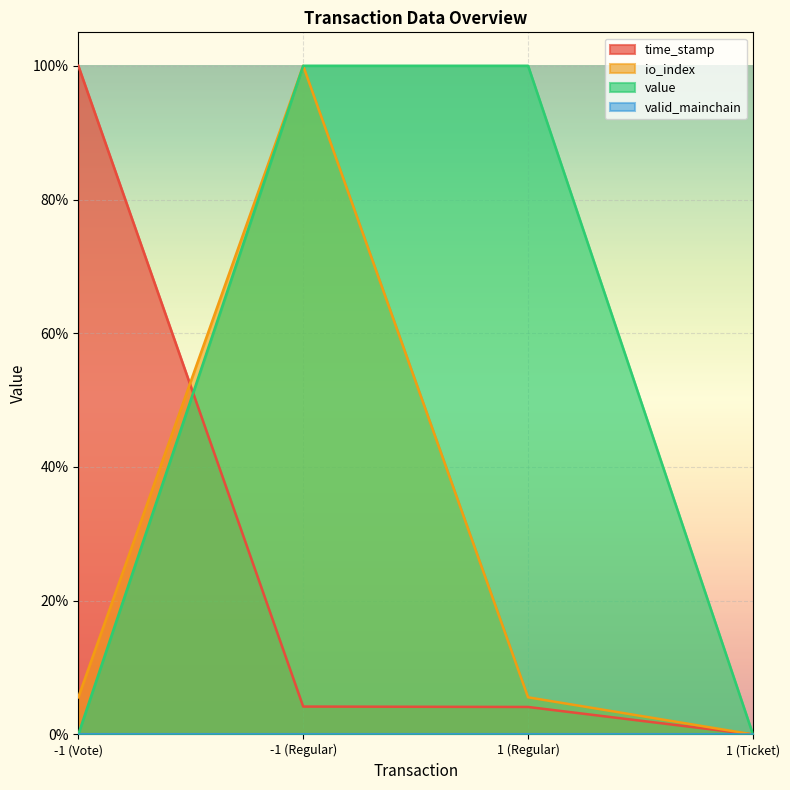

What position from the right is -1 (Regular)?

3